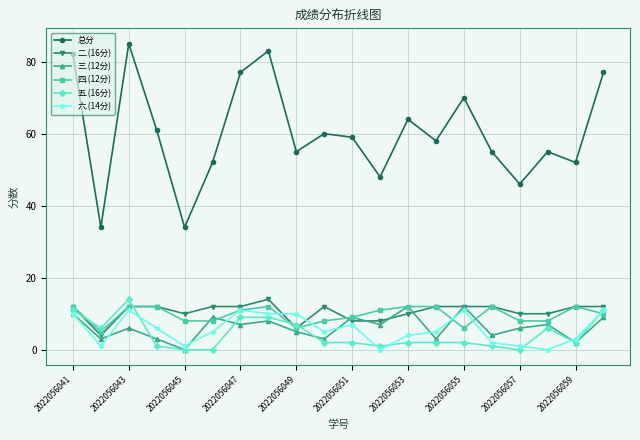

Which series has the widest spread of values?

总分